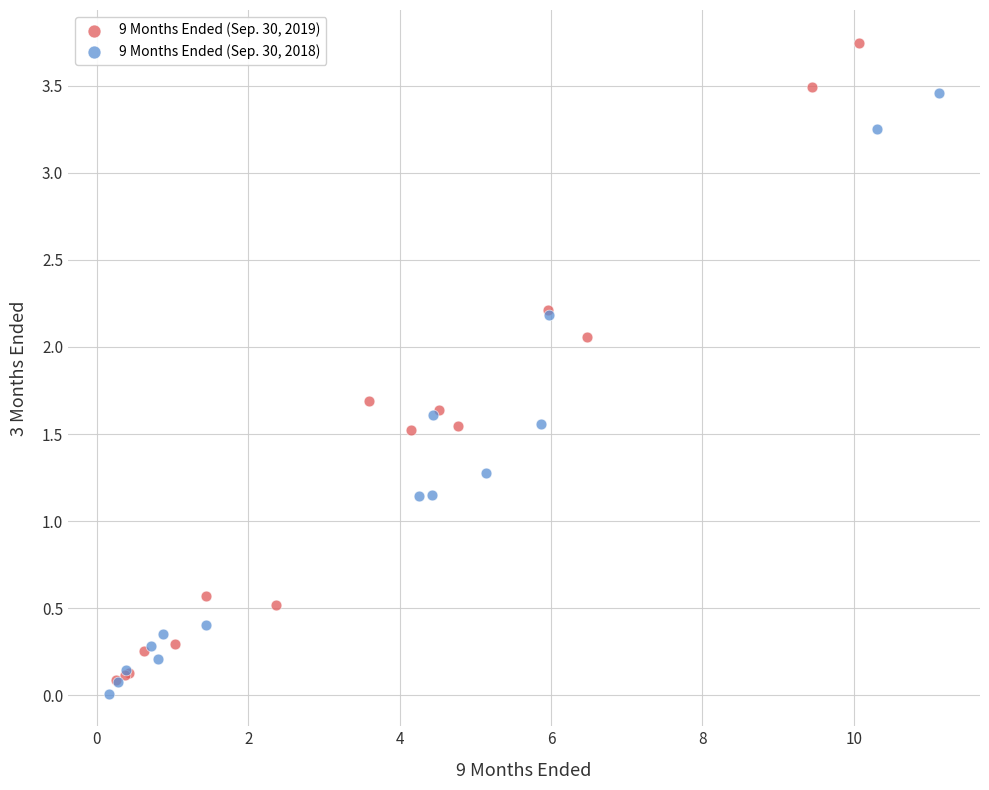

Which series reaches the maximum Y coordinate?

9 Months Ended (Sep. 30, 2019)